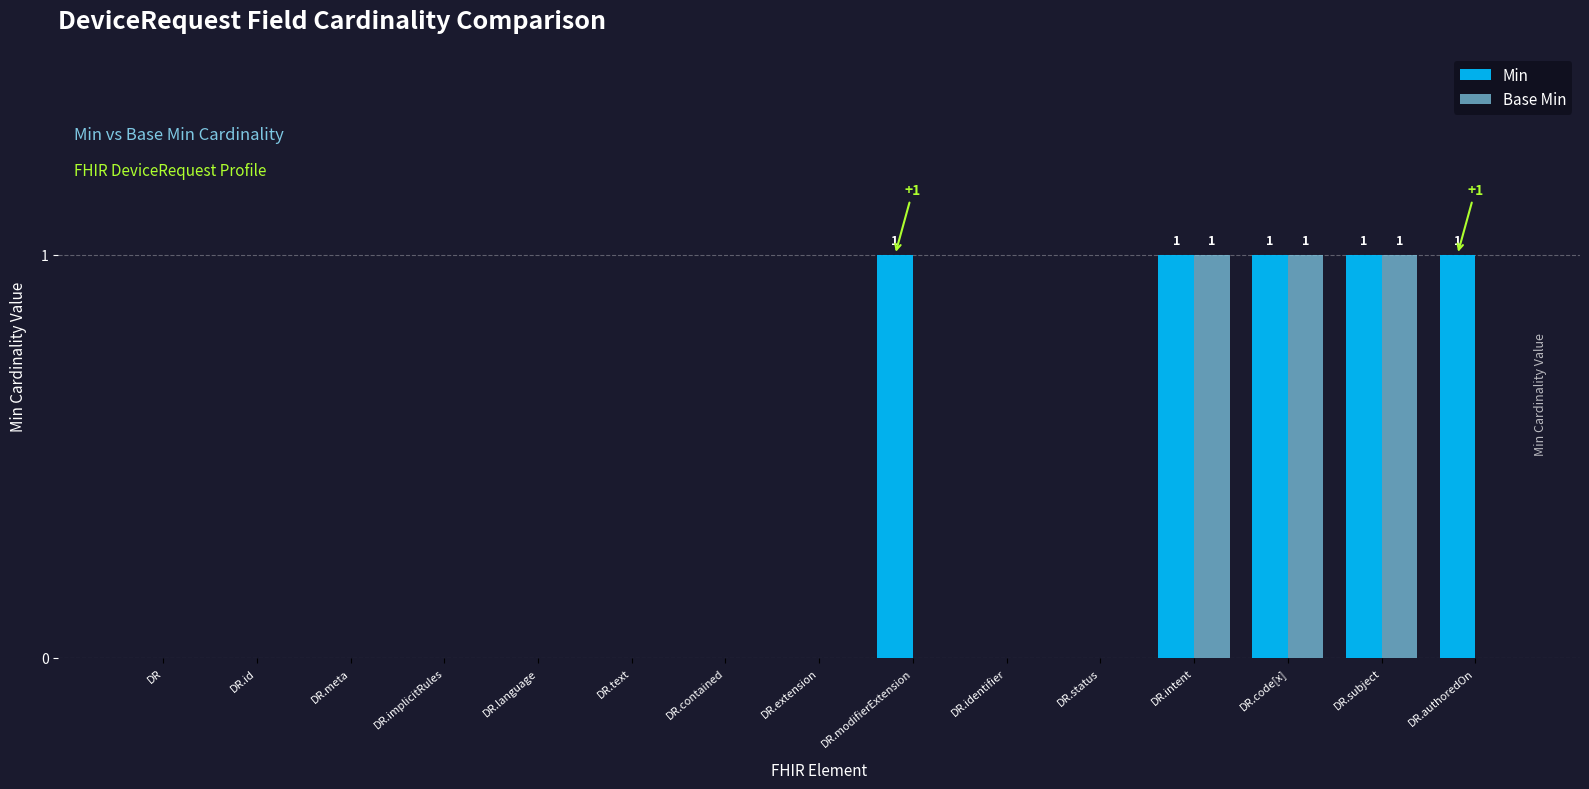

What is the sum of all Base Min values?

3